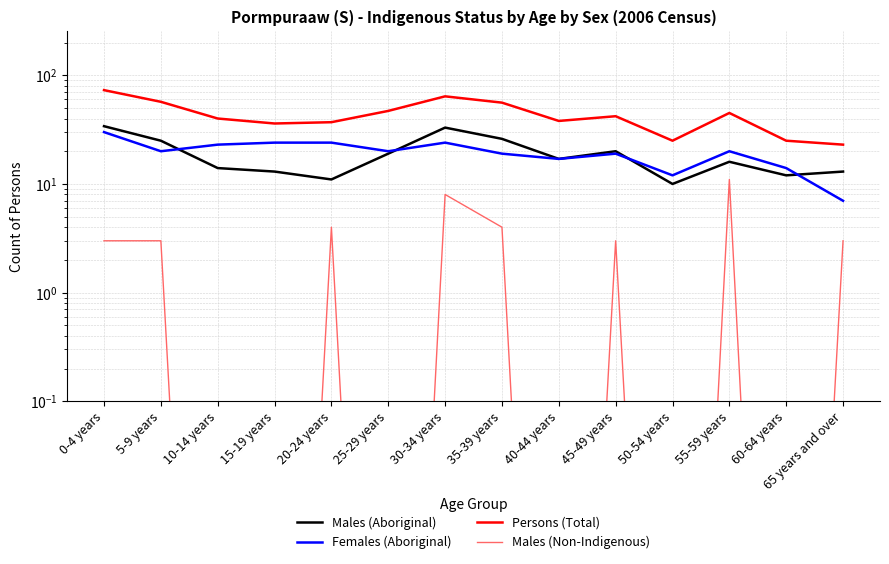

Rank the series by their maximum value, from lowest to highest.

Males (Non-Indigenous), Females (Aboriginal), Males (Aboriginal), Persons (Total)